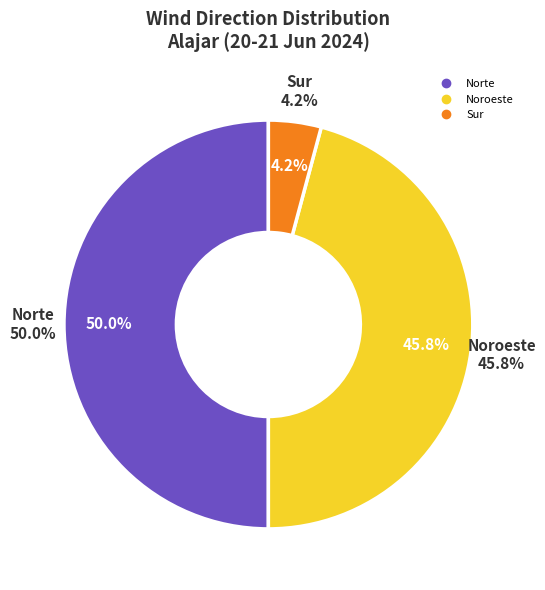

Which slice is the largest?

Norte